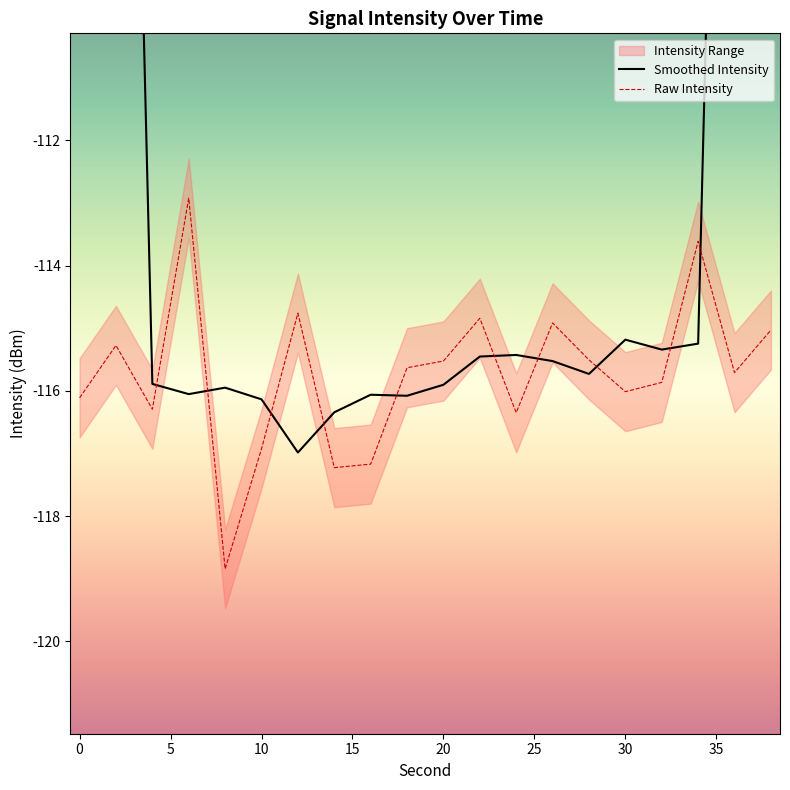

Which series has the largest total across all categories?

Smoothed Intensity